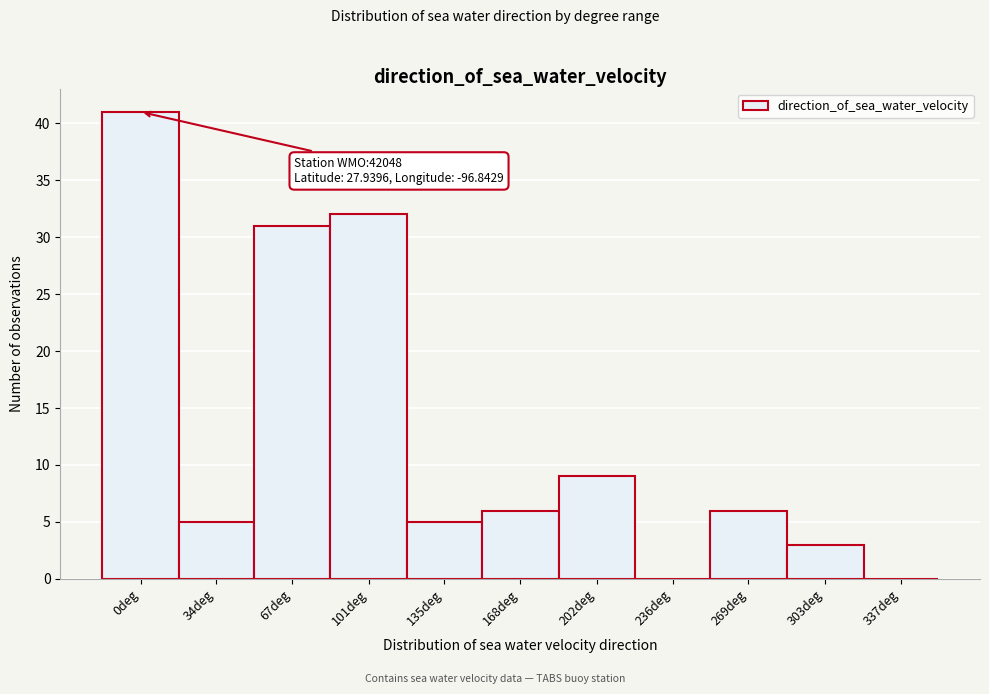

Reading right to left, extract all data points from this chart.

337deg=0	303deg=3	269deg=6	236deg=0	202deg=9	168deg=6	135deg=5	101deg=32	67deg=31	34deg=5	0deg=41